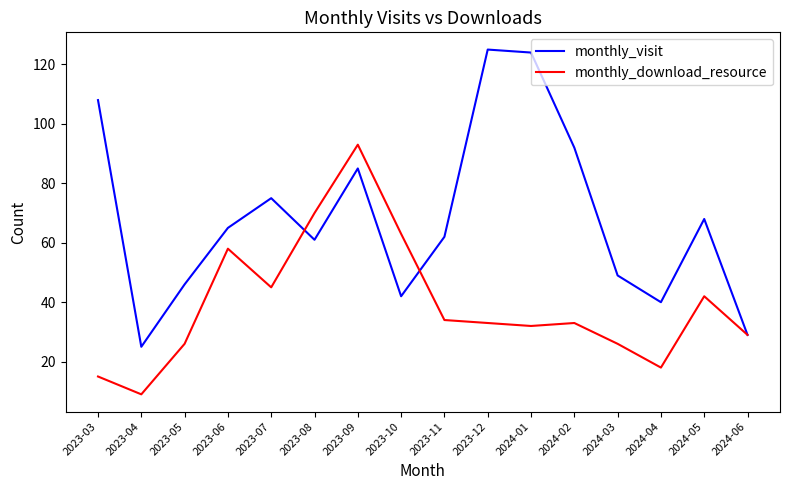

Is it true that monthly_visit equals 97 at 2023-08?

False